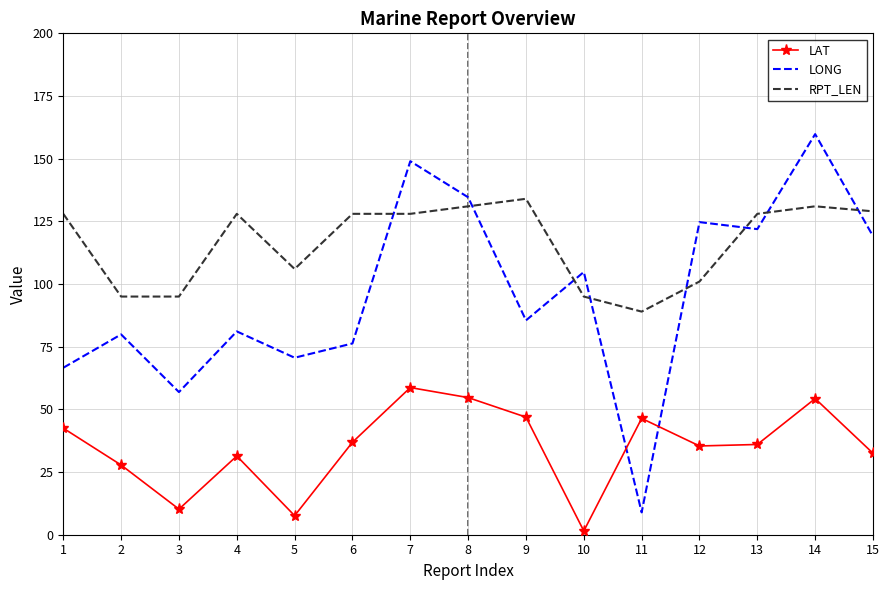

The value of LAT at 12 is 35.4. True or false?

True